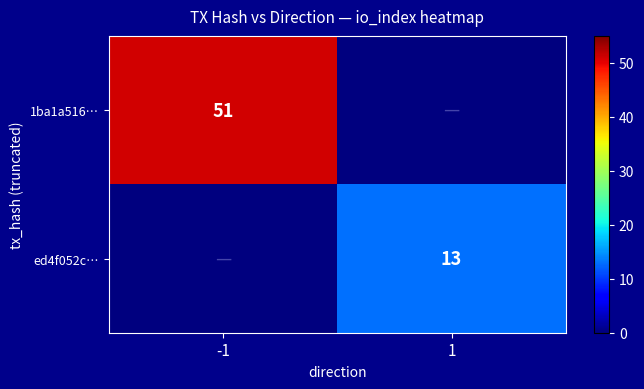

The 1ba1a516… series shows 24 at -1. True or false?

False